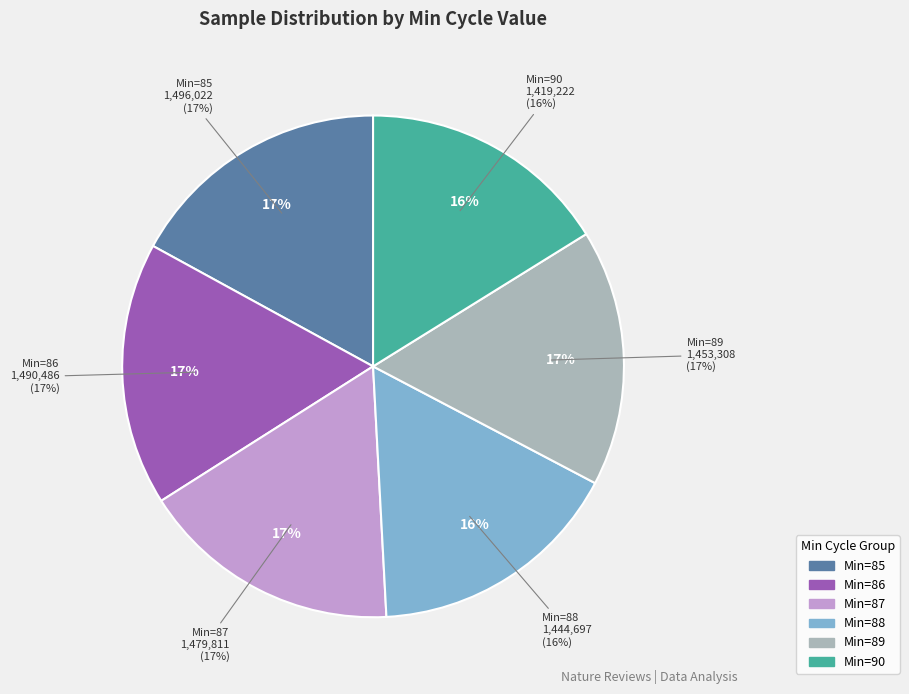

How many segments does this pie chart have?

6